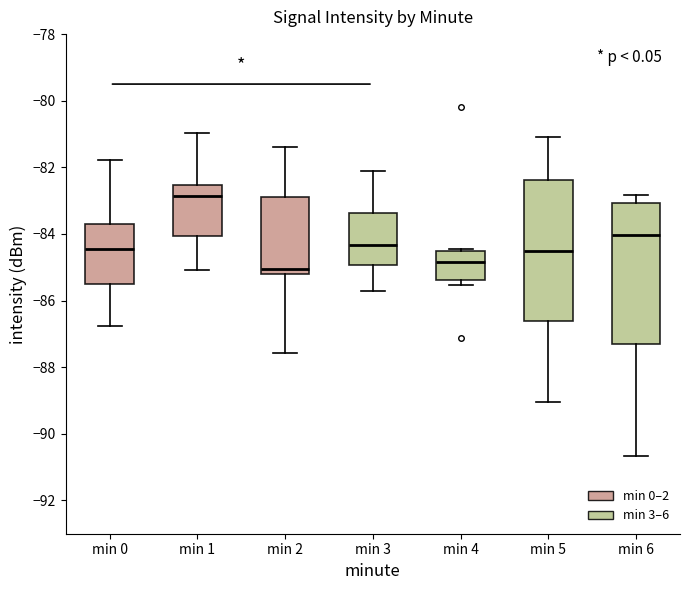

Reading left to right, transcribe this box plot: for each box, give where its median line is, the range the box spans, and where its two whiskers end, as read against the y-axis. The values are not printed on the chart, so give them approximately, as read against the axis.

min 0: median -84.4, box -85.4 to -83.8, whiskers -86.8 to -81.8
min 1: median -82.8, box -84.0 to -82.6, whiskers -85.0 to -81.0
min 2: median -85.0, box -85.2 to -83.0, whiskers -87.6 to -81.4
min 3: median -84.4, box -85.0 to -83.4, whiskers -85.6 to -82.2
min 4: median -84.8, box -85.4 to -84.6, whiskers -85.6 to -84.4
min 5: median -84.6, box -86.6 to -82.4, whiskers -89.0 to -81.0
min 6: median -84.0, box -87.4 to -83.0, whiskers -90.6 to -82.8